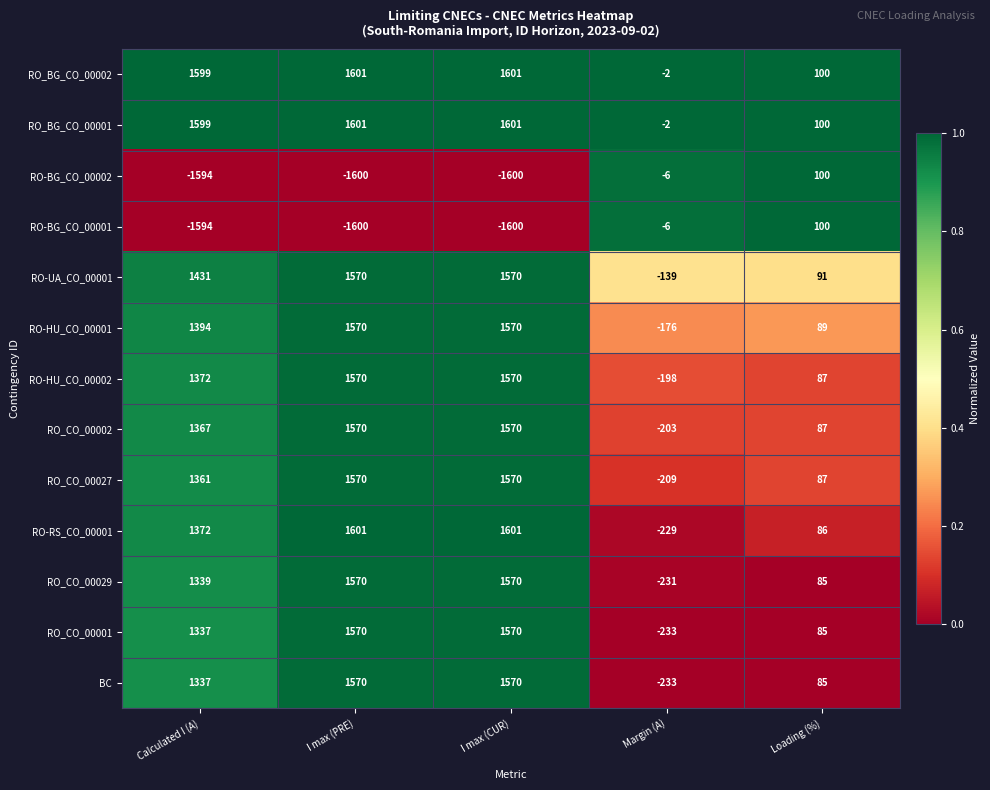

What is the difference between the second highest and minimum values in the RO_CO_00027 series?

1779